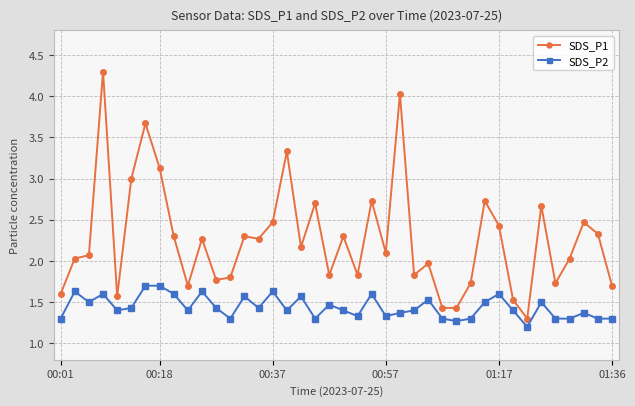

What is the maximum value shown in the chart?

4.3